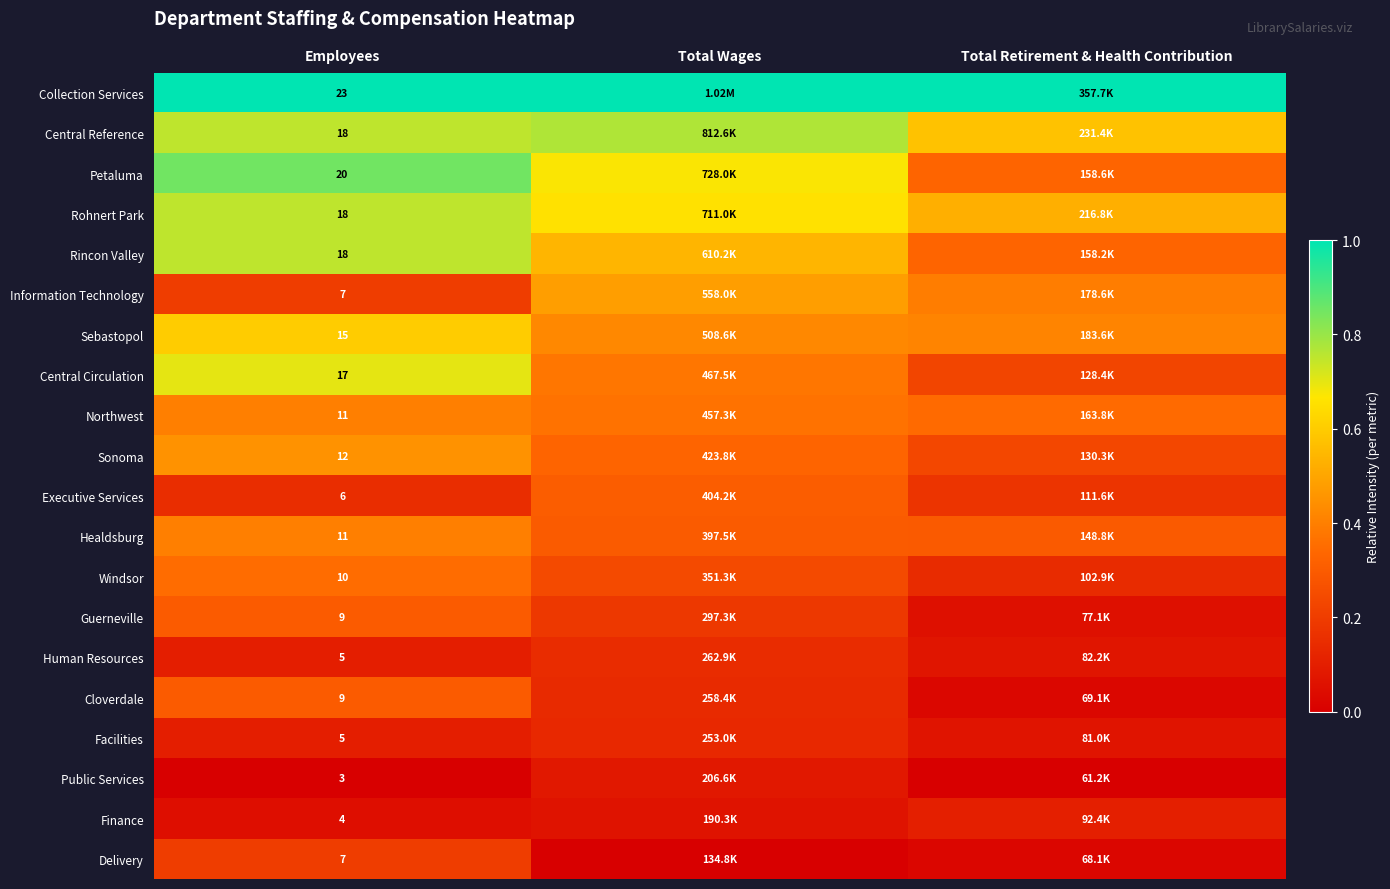

Is the value of Central Reference at Employees greater than the value of Guerneville at Employees?

Yes